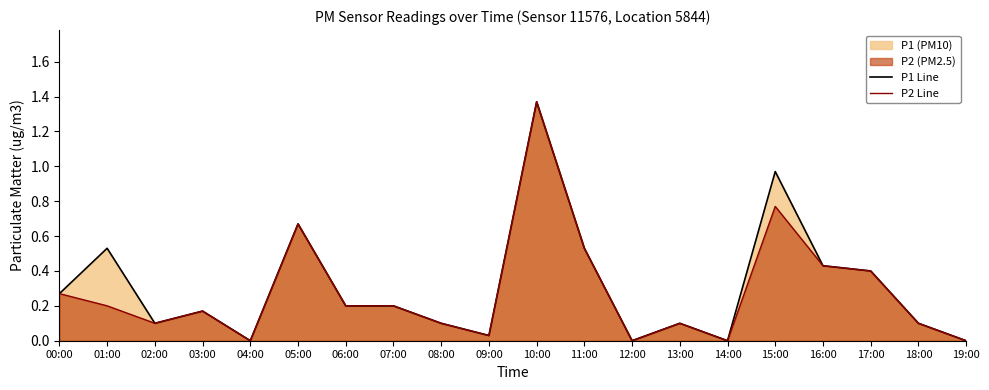

What is the difference between the maximum and second lowest values in the P1 Line series?

1.4